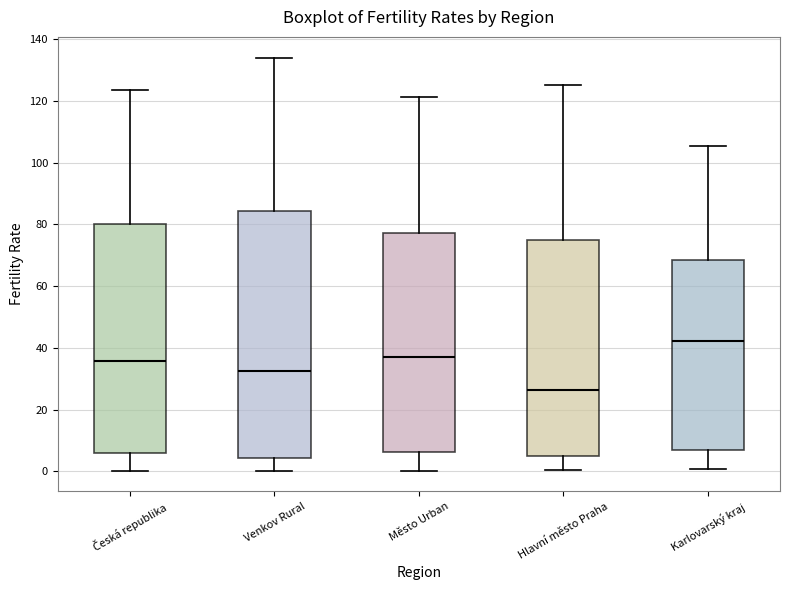

Which box has the lowest median line?

Hlavní město Praha